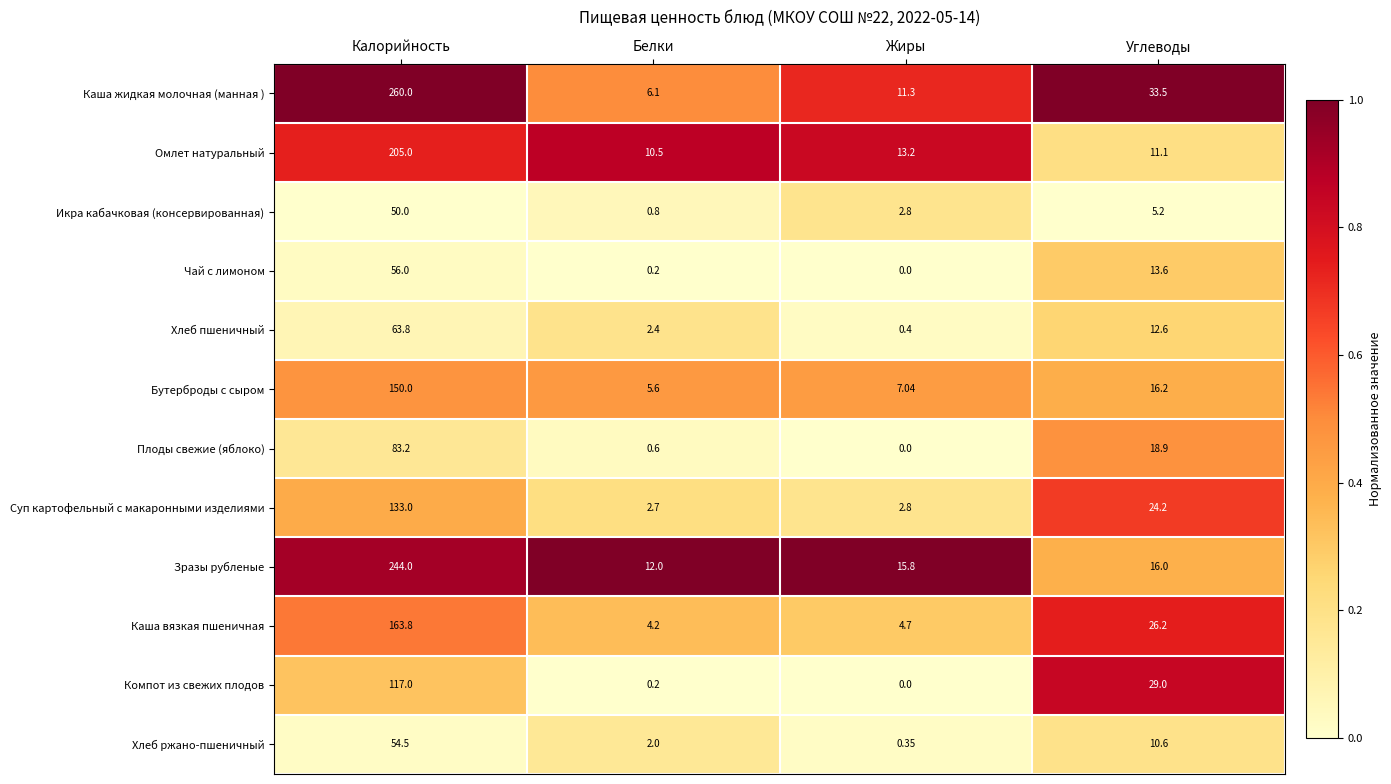

Which series has the largest range (max minus min)?

Каша жидкая молочная (манная )